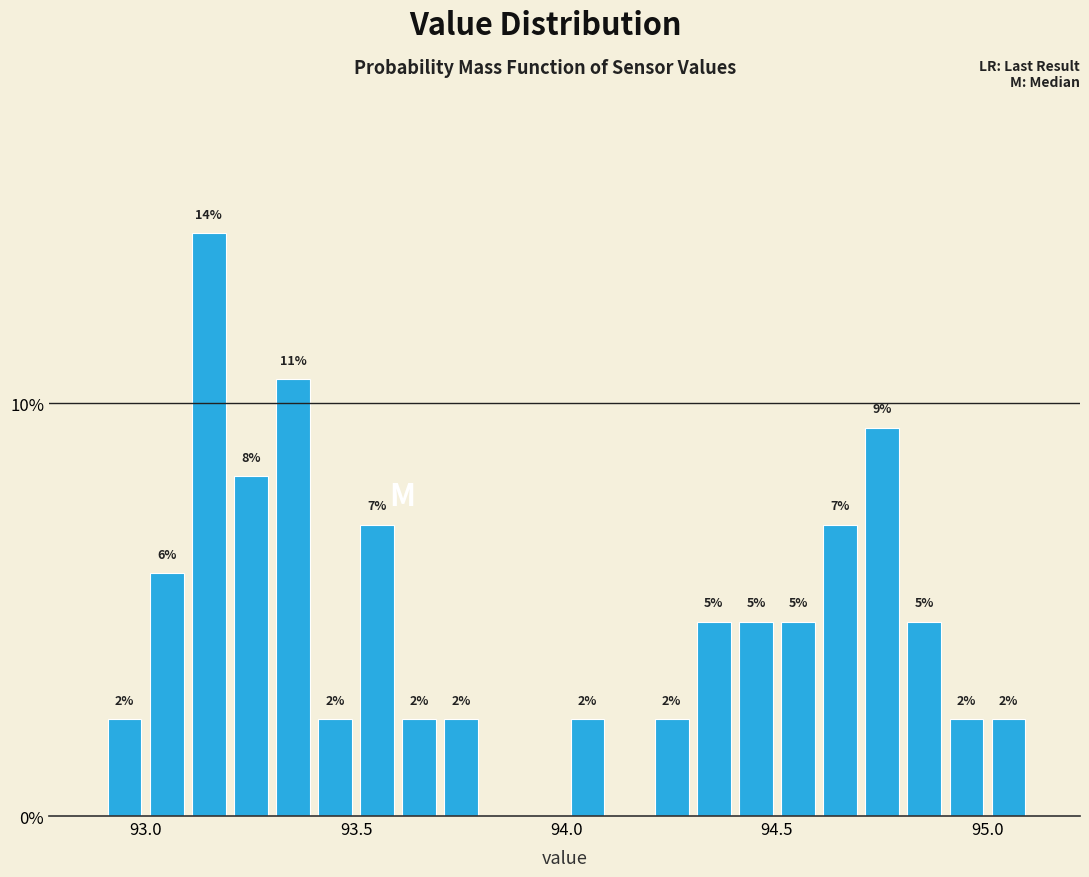

Around what value on the x-axis is the tallest bar? Give the approximate position of its centre, as read against the axis.

93.15